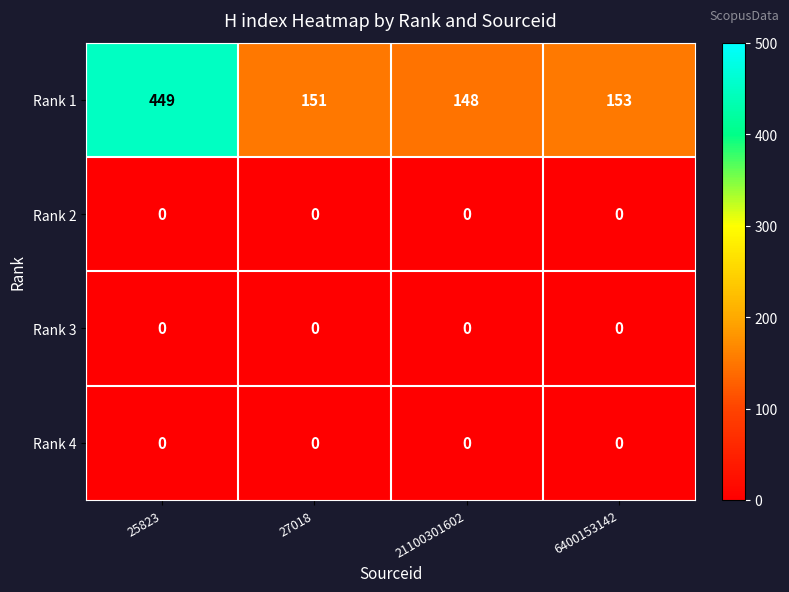

What is the sum of the Rank 1 values at 6400153142 and 21100301602?

301